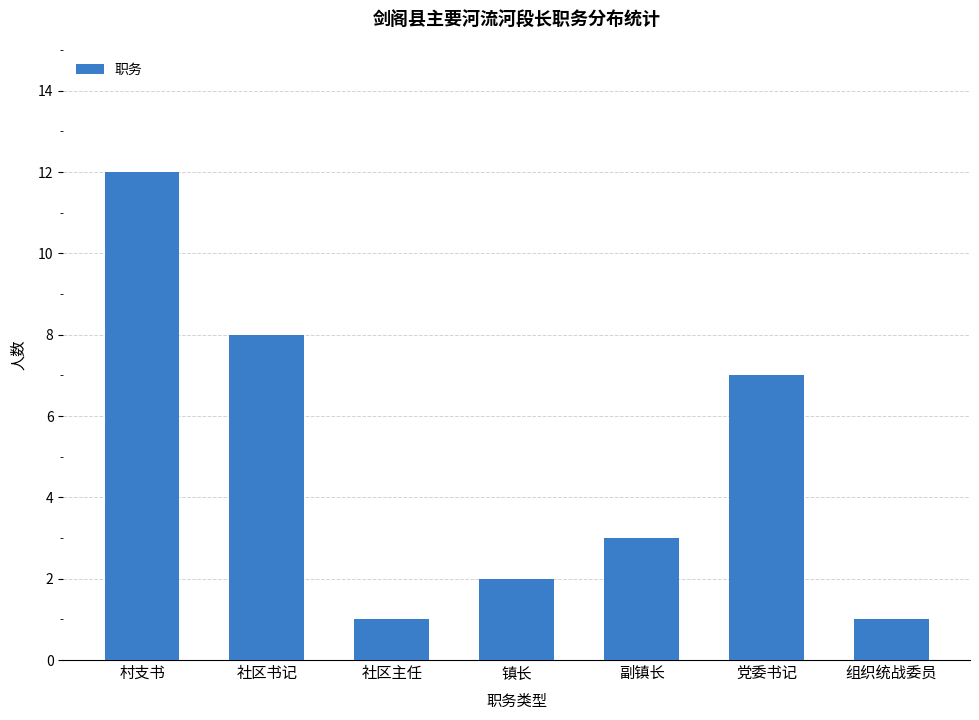

What is the maximum value shown in the chart?

12